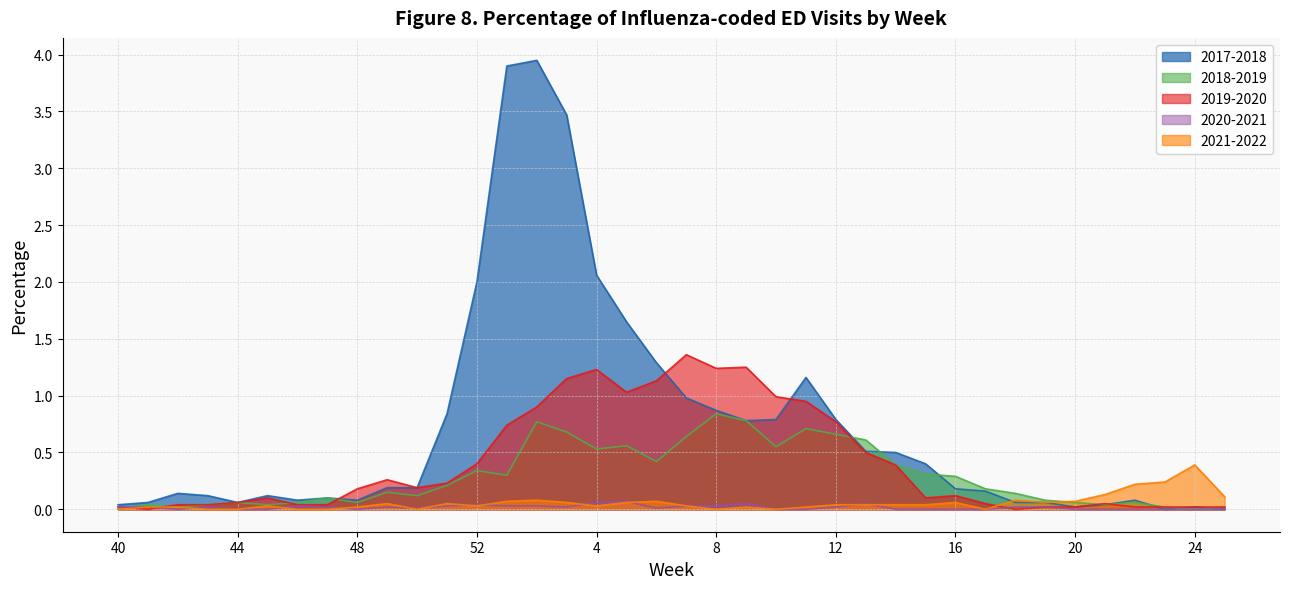

Reading left to right, extract all data points from this chart.

2017-2018: 40=0.0	41=0.1	42=0.1	43=0.1	44=0.1	45=0.1	46=0.1	47=0.1	48=0.1	49=0.2	50=0.2	51=0.8	52=2.0	1=3.9	2=4.0	3=3.5	4=2.1	5=1.7	6=1.3	7=1.0	8=0.9	9=0.8	10=0.8	11=1.2	12=0.8	13=0.5	14=0.5	15=0.4	16=0.2	17=0.2	18=0.1	19=0.1	20=0.0	21=0.0	22=0.1	23=0.0	24=0.0	25=0.0
2018-2019: 40=0.0	41=0.0	42=0.0	43=0.0	44=0.1	45=0.0	46=0.1	47=0.1	48=0.1	49=0.1	50=0.1	51=0.2	52=0.3	1=0.3	2=0.8	3=0.7	4=0.5	5=0.6	6=0.4	7=0.6	8=0.8	9=0.8	10=0.5	11=0.7	12=0.7	13=0.6	14=0.4	15=0.3	16=0.3	17=0.2	18=0.1	19=0.1	20=0.1	21=0.0	22=0.1	23=0.0	24=0.0	25=0.0
2019-2020: 40=0.0	41=0.0	42=0.0	43=0.0	44=0.1	45=0.1	46=0.0	47=0.0	48=0.2	49=0.3	50=0.2	51=0.2	52=0.4	1=0.7	2=0.9	3=1.1	4=1.2	5=1.0	6=1.1	7=1.4	8=1.2	9=1.2	10=1.0	11=0.9	12=0.8	13=0.5	14=0.4	15=0.1	16=0.1	17=0.1	18=0.0	19=0.0	20=0.0	21=0.1	22=0.0	23=0.0	24=0.0	25=0.0
2020-2021: 40=0.0	41=0.0	42=0.0	43=0.0	44=0.0	45=0.0	46=0.0	47=0.0	48=0.0	49=0.0	50=0.0	51=0.0	52=0.0	1=0.0	2=0.0	3=0.0	4=0.1	5=0.1	6=0.0	7=0.0	8=0.0	9=0.1	10=0.0	11=0.0	12=0.0	13=0.1	14=0.0	15=0.0	16=0.0	17=0.0	18=0.0	19=0.0	20=0.0	21=0.0	22=0.0	23=0.0	24=0.0	25=0.0
2021-2022: 40=0.0	41=0.0	42=0.0	43=0.0	44=0.0	45=0.0	46=0.0	47=0.0	48=0.0	49=0.1	50=0.0	51=0.1	52=0.0	1=0.1	2=0.1	3=0.1	4=0.0	5=0.1	6=0.1	7=0.0	8=0.0	9=0.0	10=0.0	11=0.0	12=0.0	13=0.0	14=0.0	15=0.0	16=0.1	17=0.0	18=0.1	19=0.1	20=0.1	21=0.1	22=0.2	23=0.2	24=0.4	25=0.1